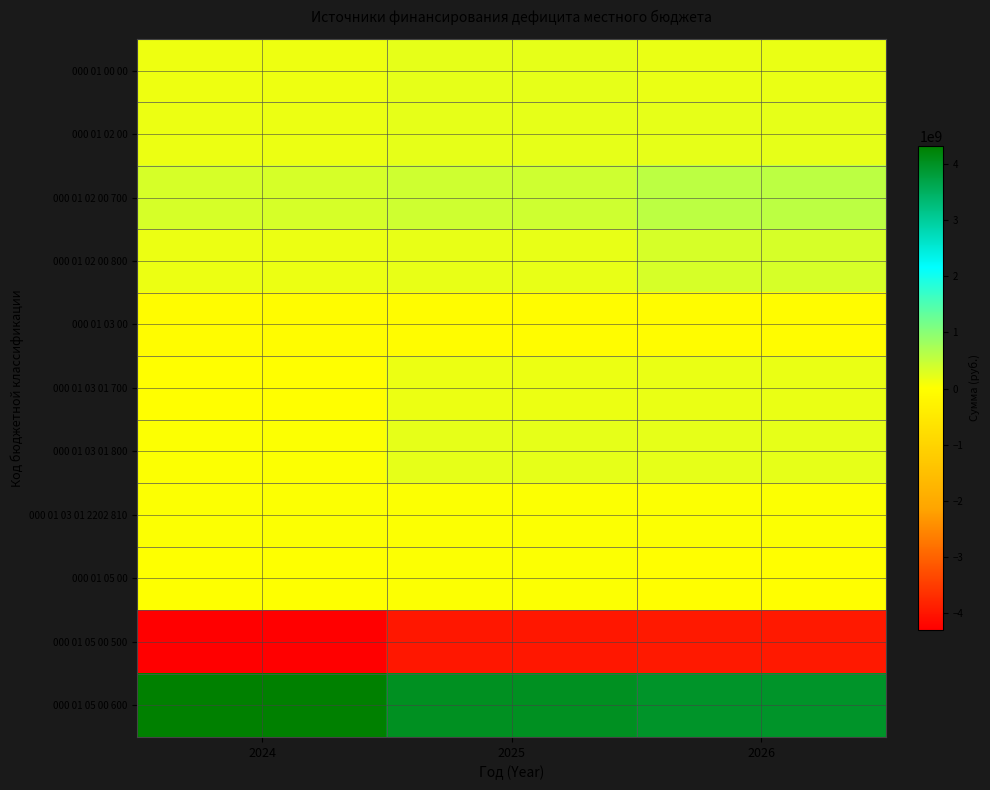

Which has a higher value, 2024 or 2025?

2025